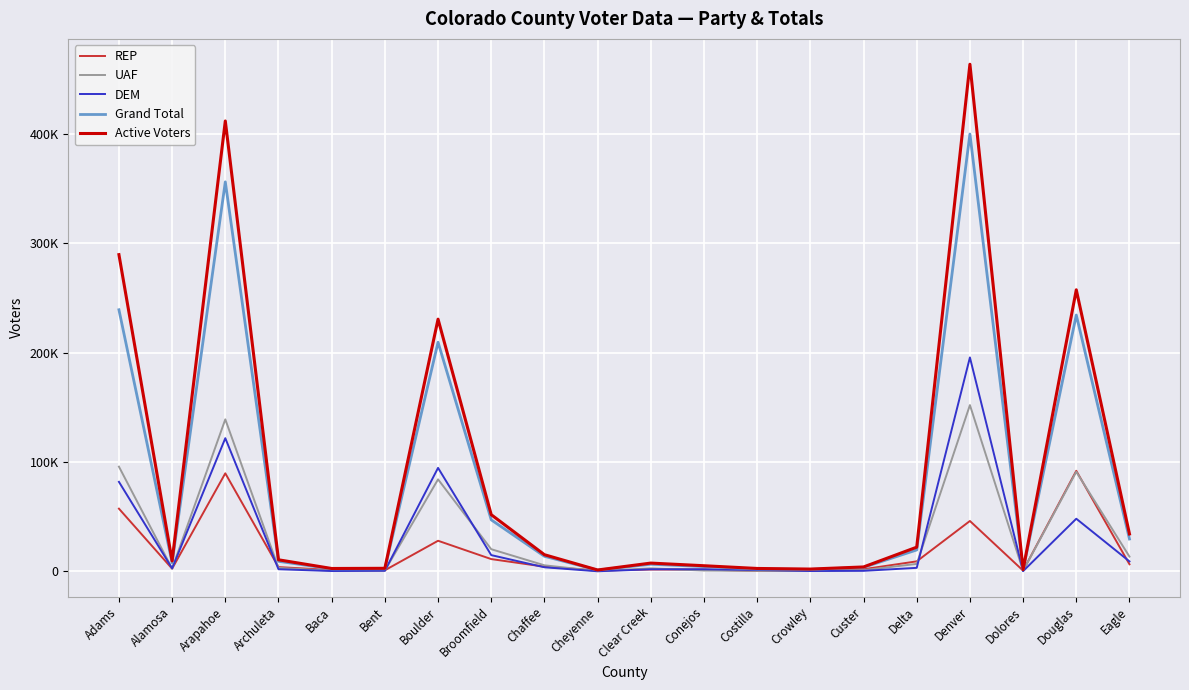

What are all the series names shown in the legend?

REP, UAF, DEM, Grand Total, Active Voters